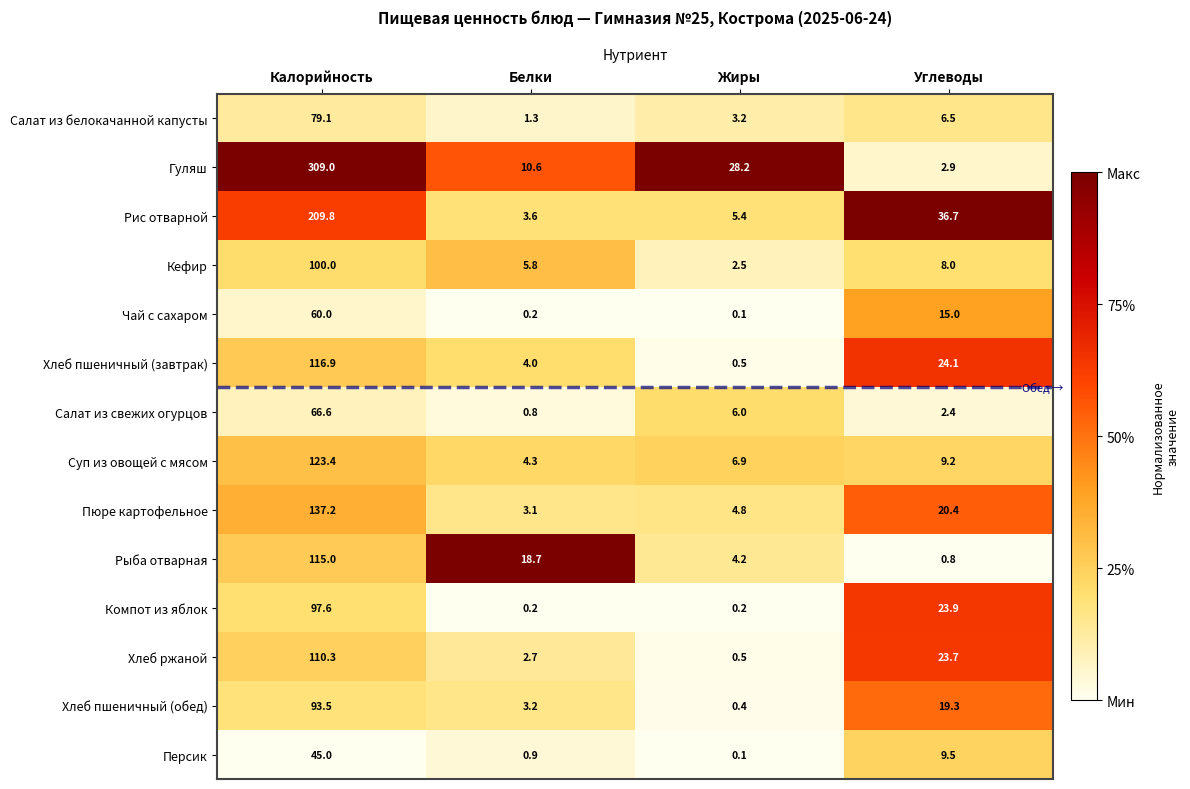

At how many categories does at least one series exceed 0?

4